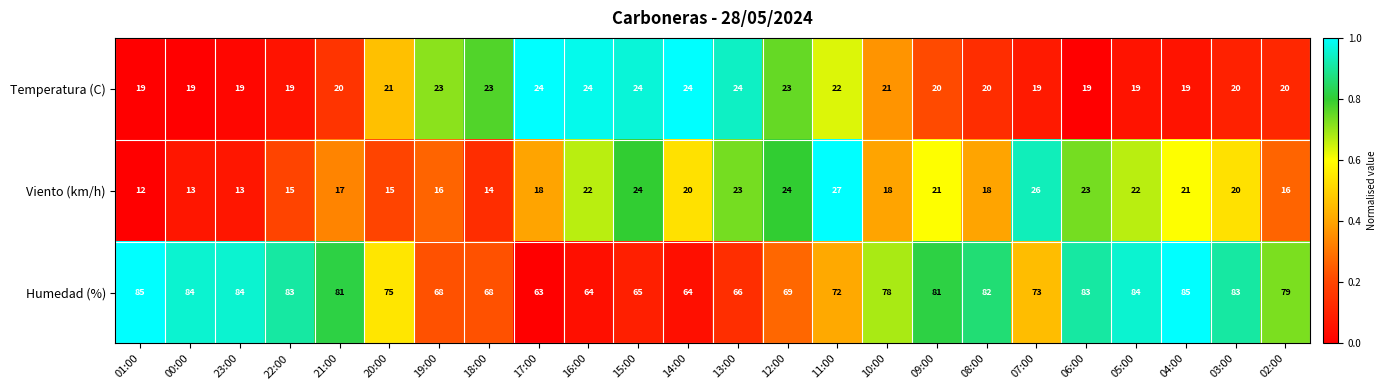

Which series has the largest total across all categories?

Humedad (%)